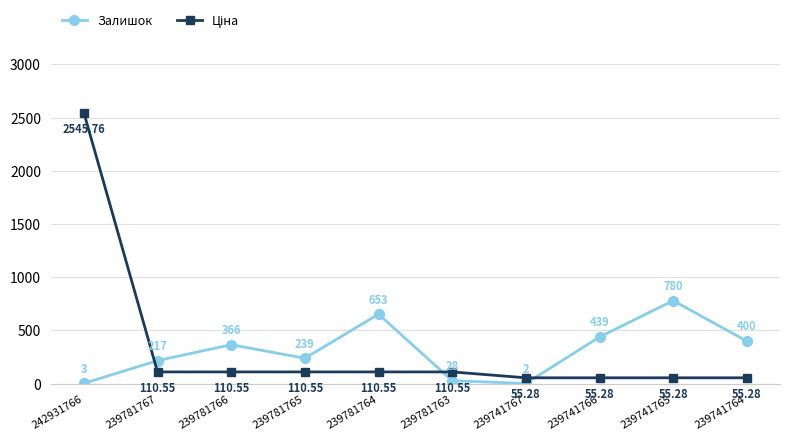

At how many categories does at least one series exceed 280?

6